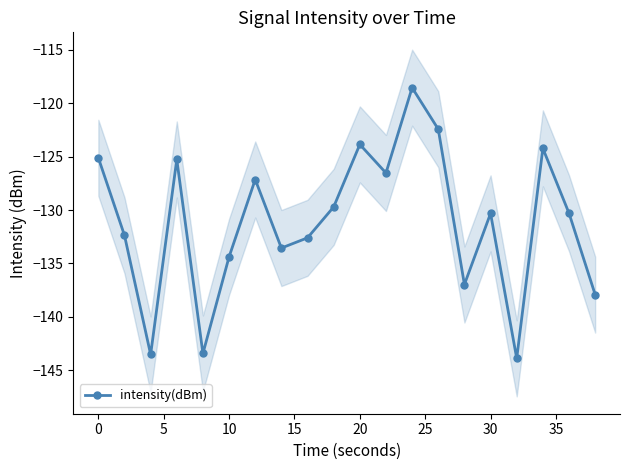

What is the minimum value for intensity(dBm)?

-143.9